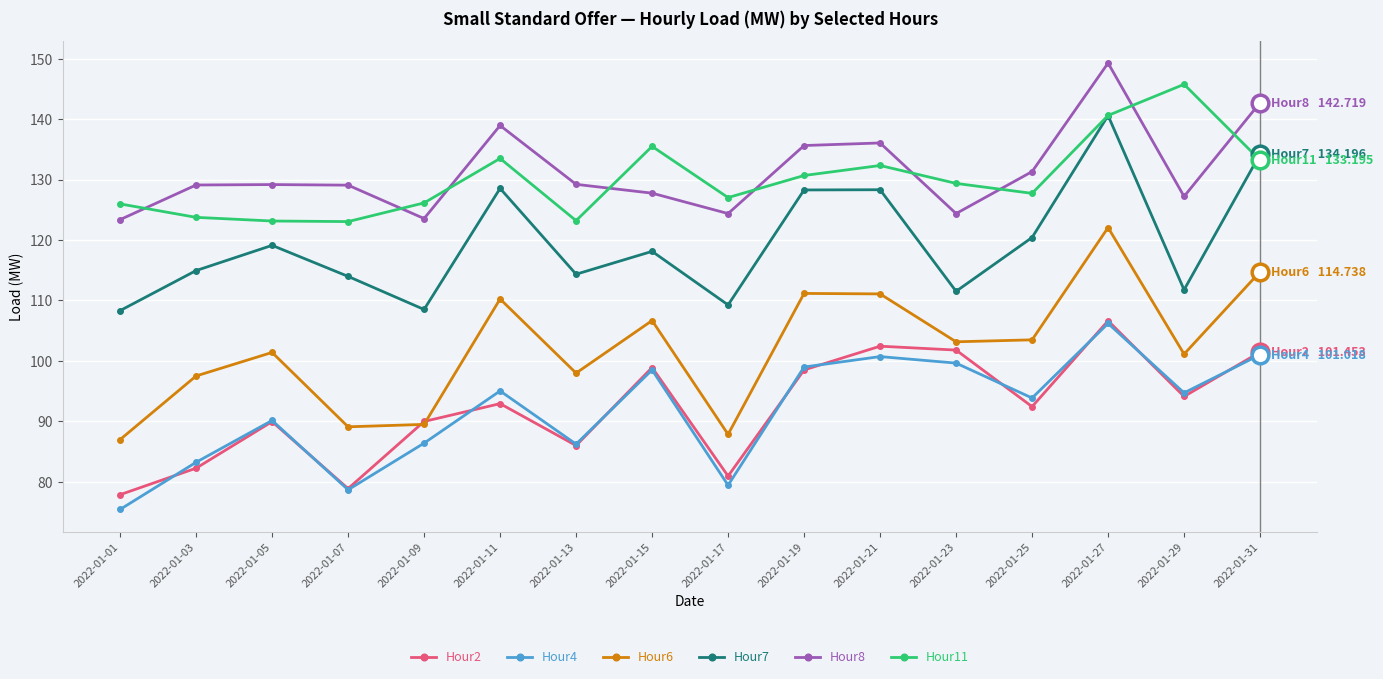

Is this an area chart (filled region under the line)?

No